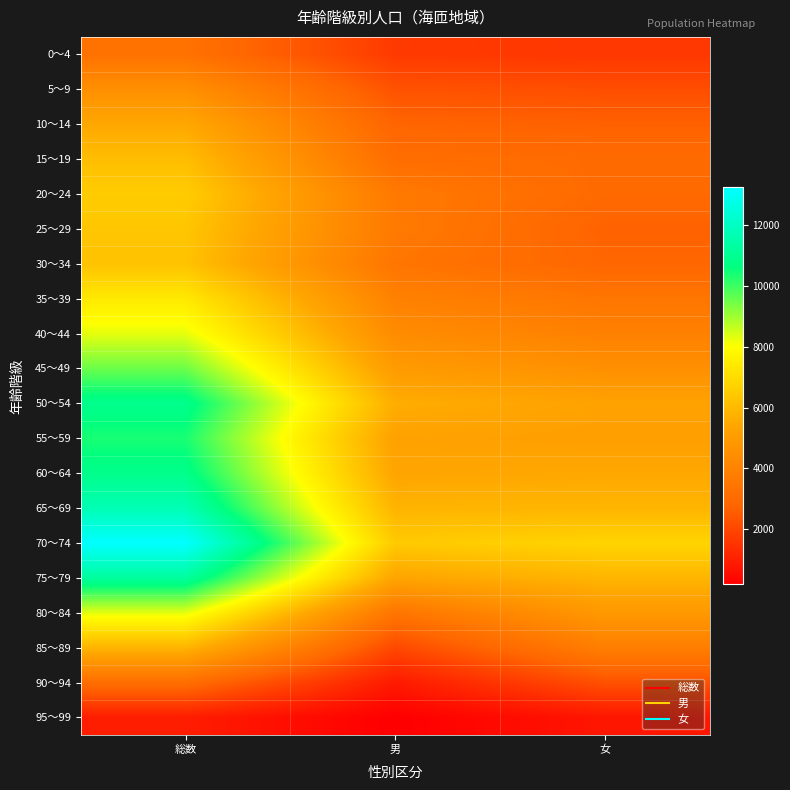

What is the total value across all series at 男?

74322